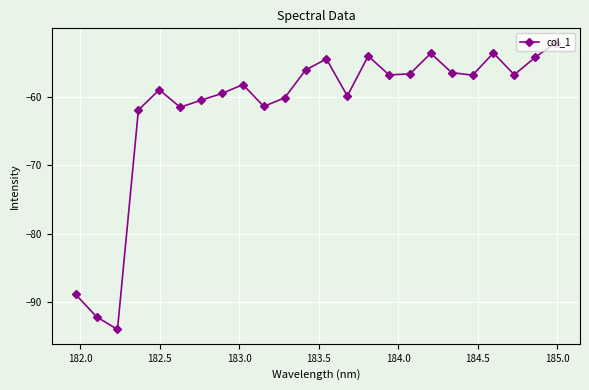

Does the chart have visible grid lines?

Yes